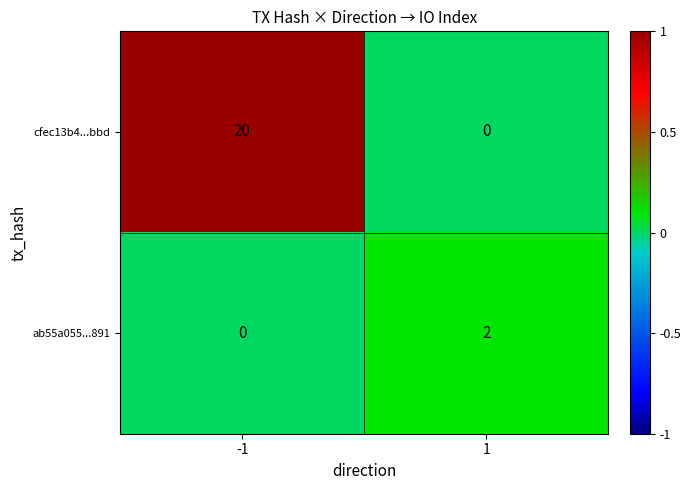

Count the number of data series in this chart.

2